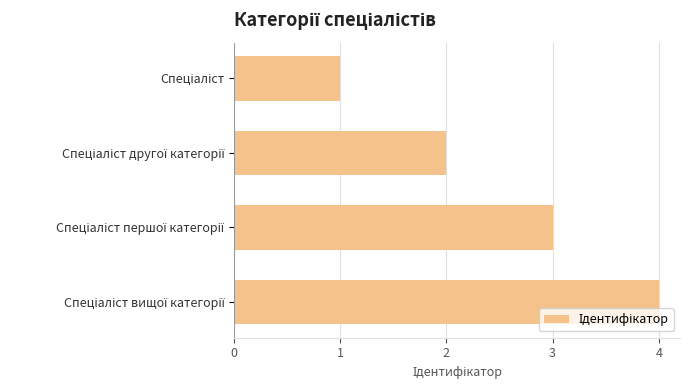

What is the maximum value shown in the chart?

4